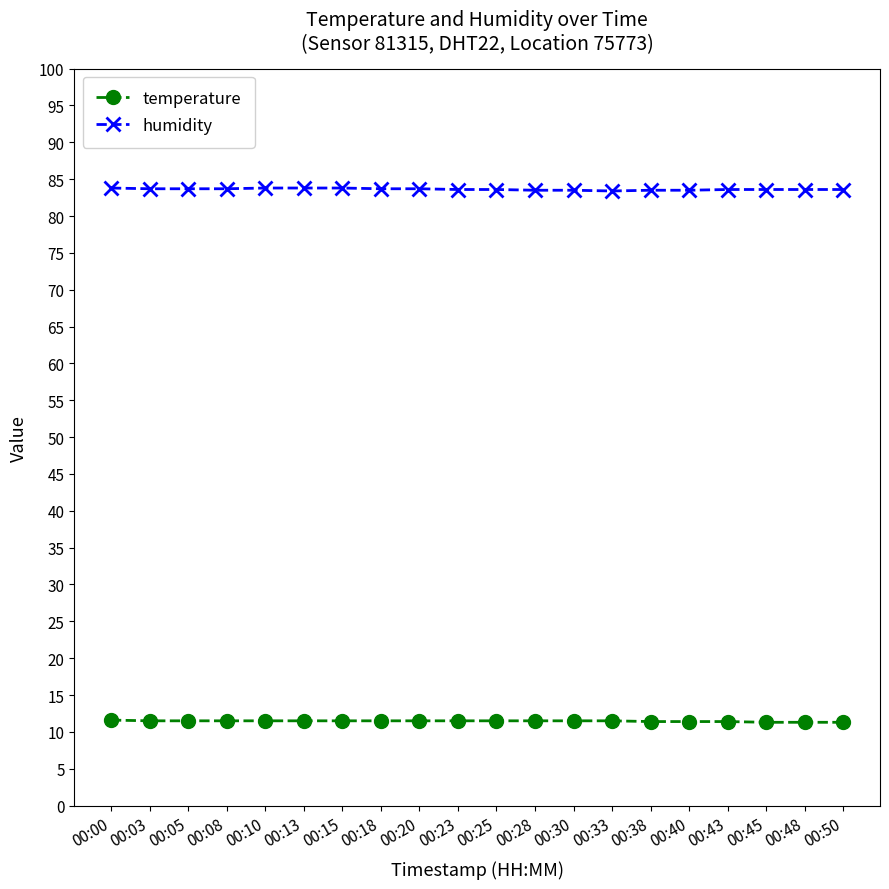

What is the highest value of the temperature series?

11.6